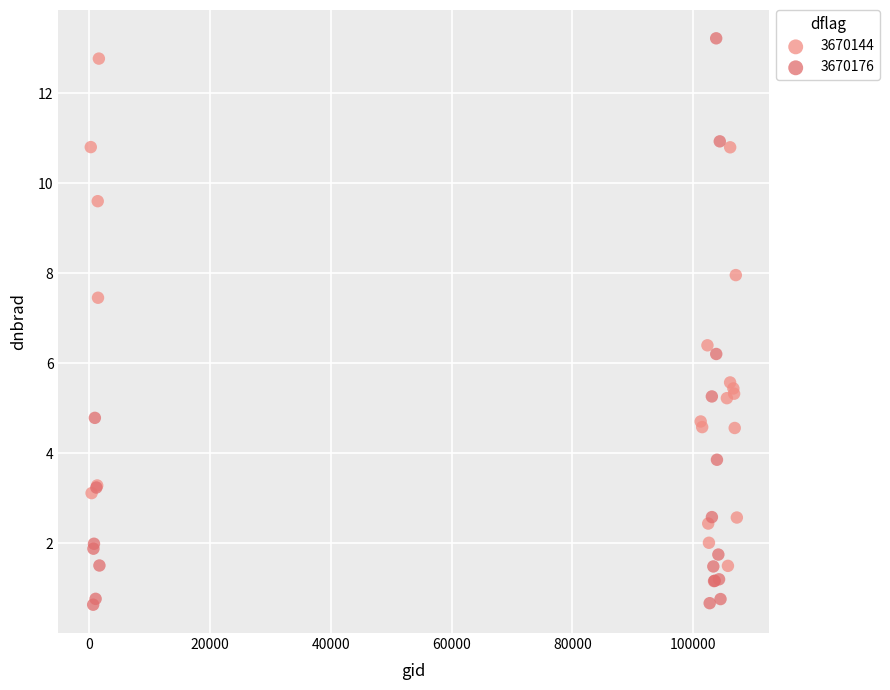

What are all the series names shown in the legend?

3670144, 3670176